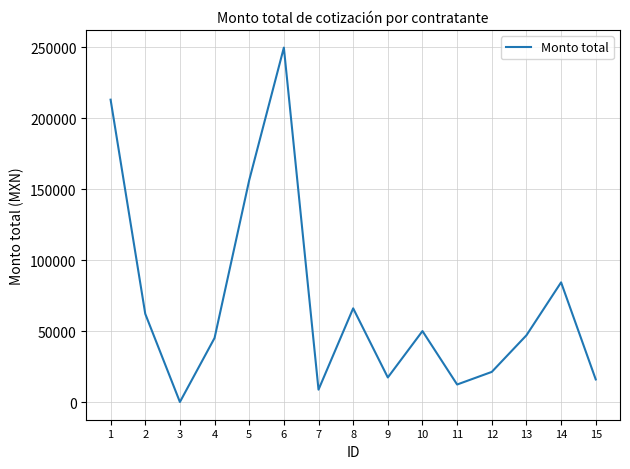

What is the difference between the values at 9 and 2?

44829.0